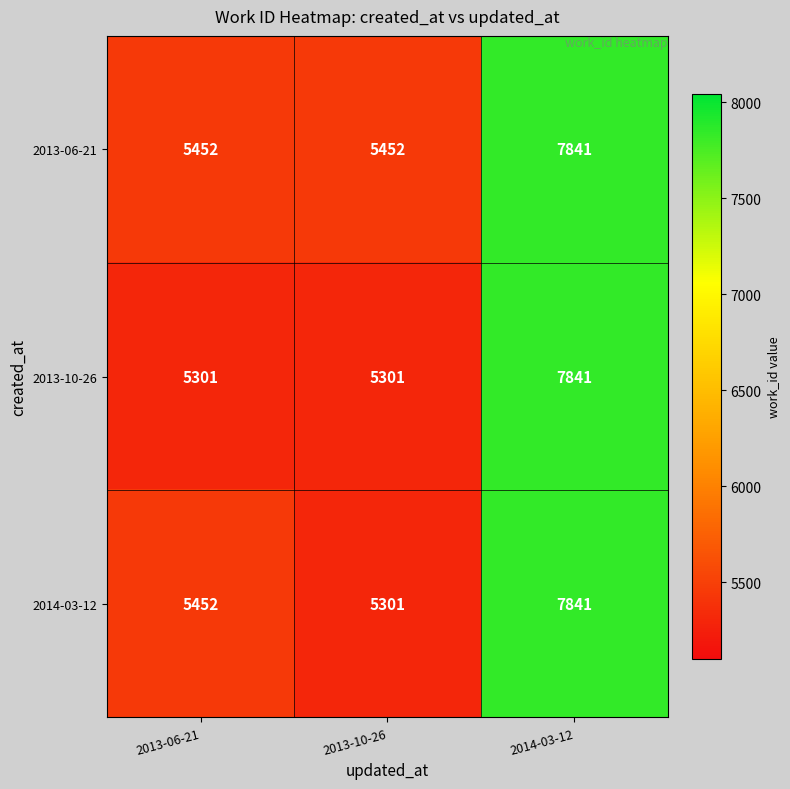

At which label does 2014-03-12 reach its minimum?

2013-10-26